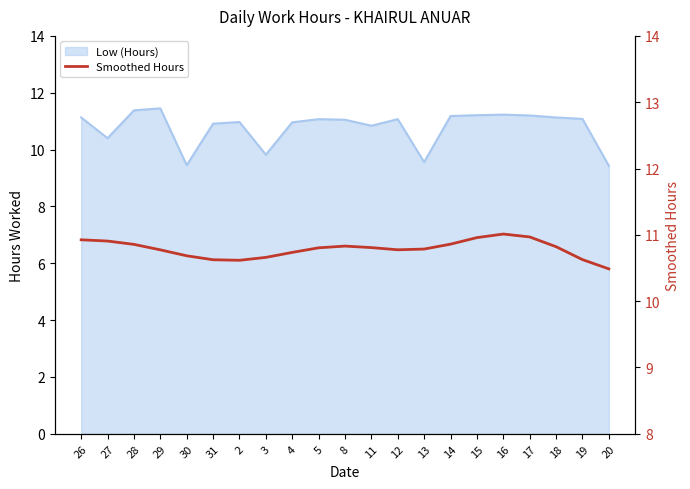

What is the label of the 9th point from the right?

12